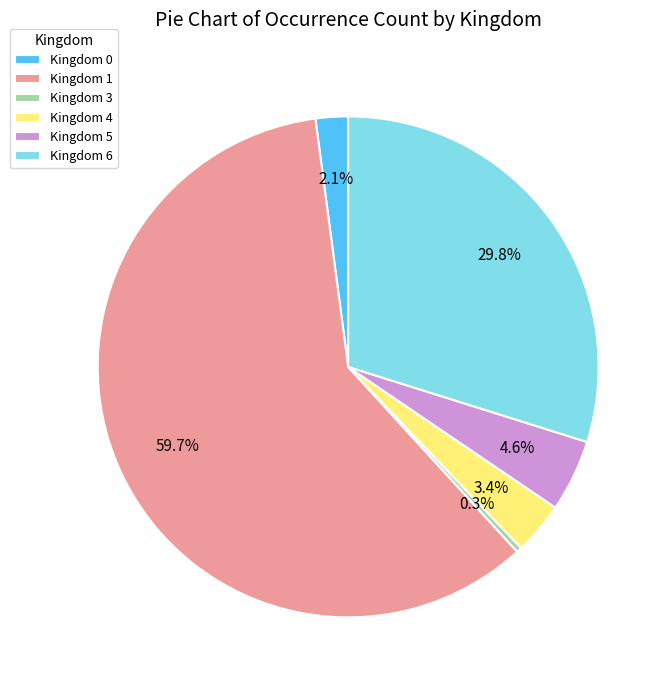

Is there a majority slice in this chart?

Yes